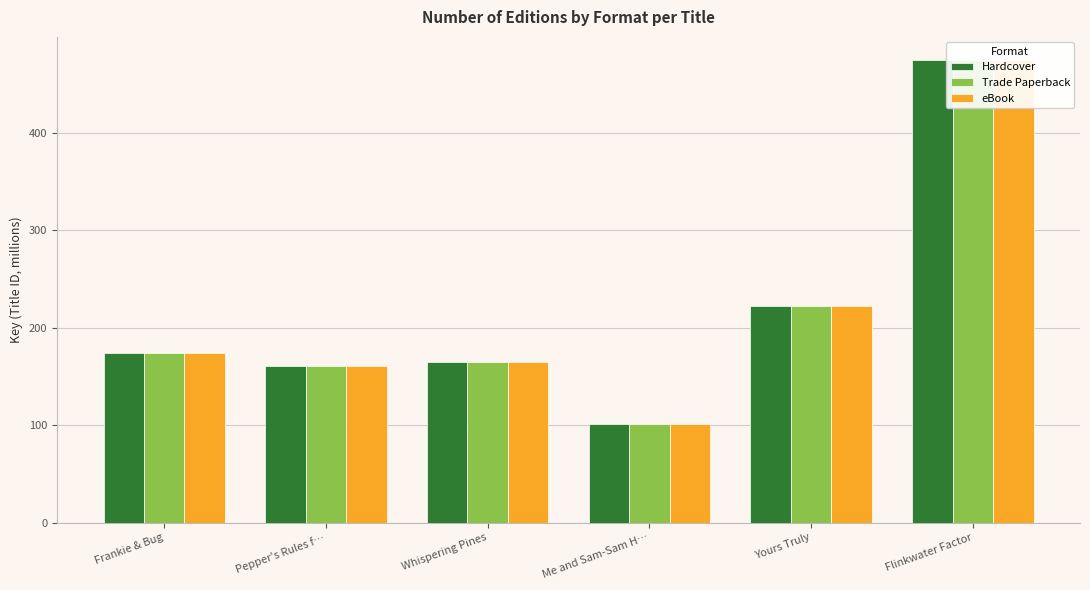

Count the number of data series in this chart.

3